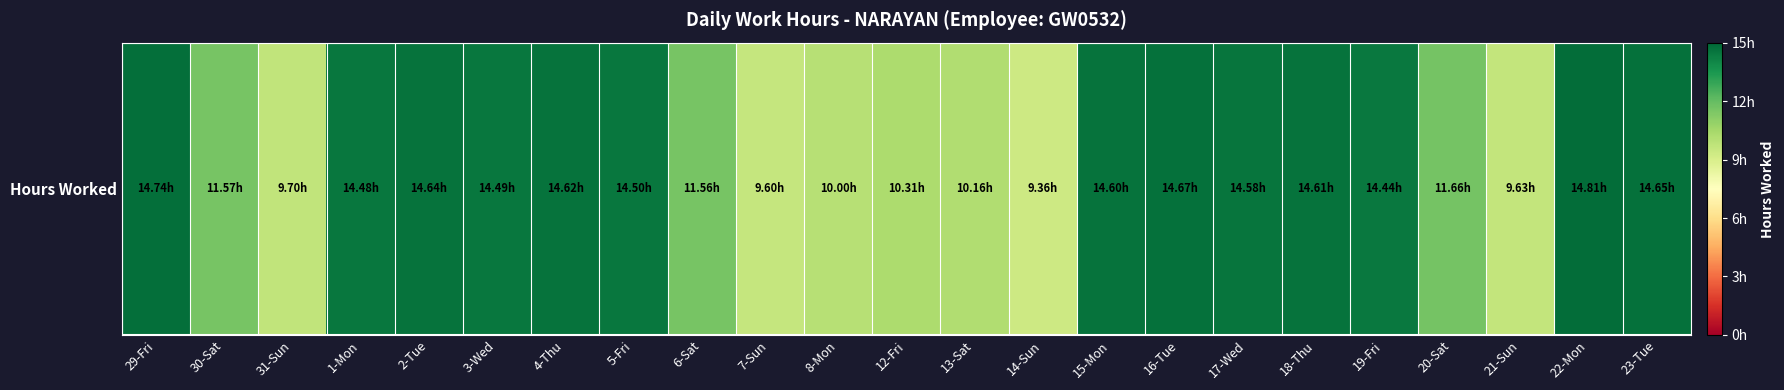

Reading left to right, transcribe all the data shown in this chart.

14.7	11.6	9.7	14.5	14.6	14.5	14.6	14.5	11.6	9.6	10.0	10.3	10.2	9.4	14.6	14.7	14.6	14.6	14.4	11.7	9.6	14.8	14.7